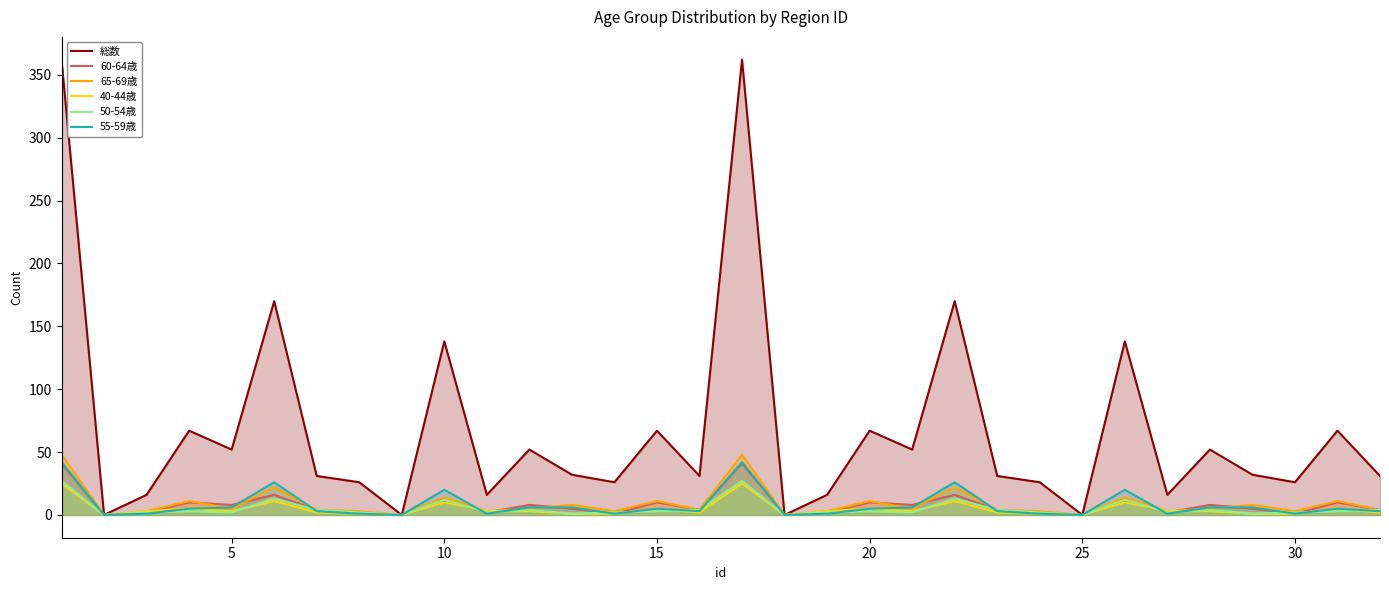

What is the difference between the maximum and minimum values in the 65-69歳 series?

48